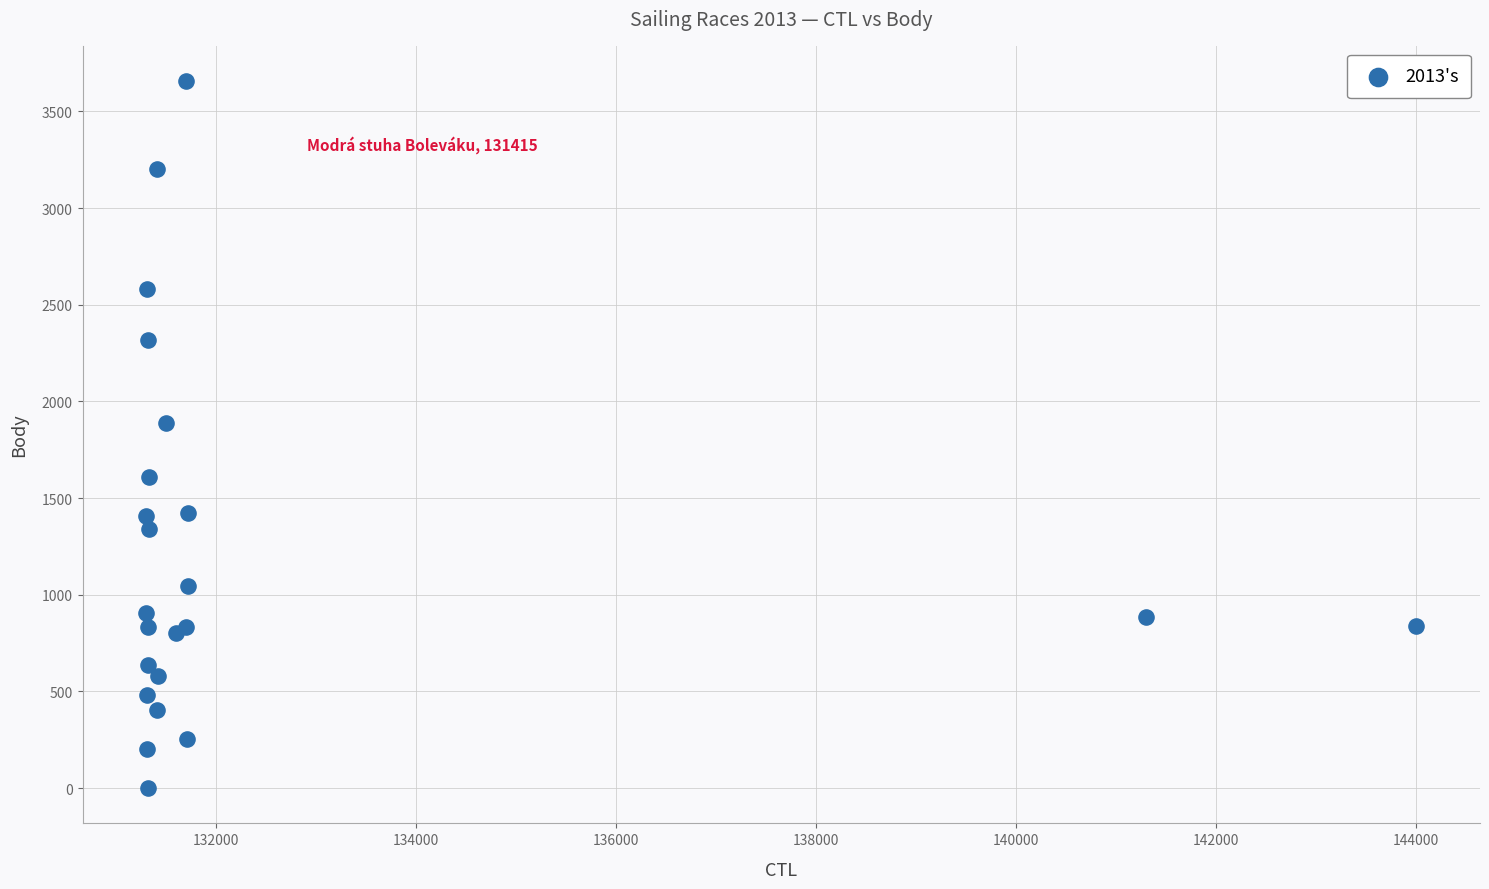

What Y value in the scatter plot is closest to 1828?

1889